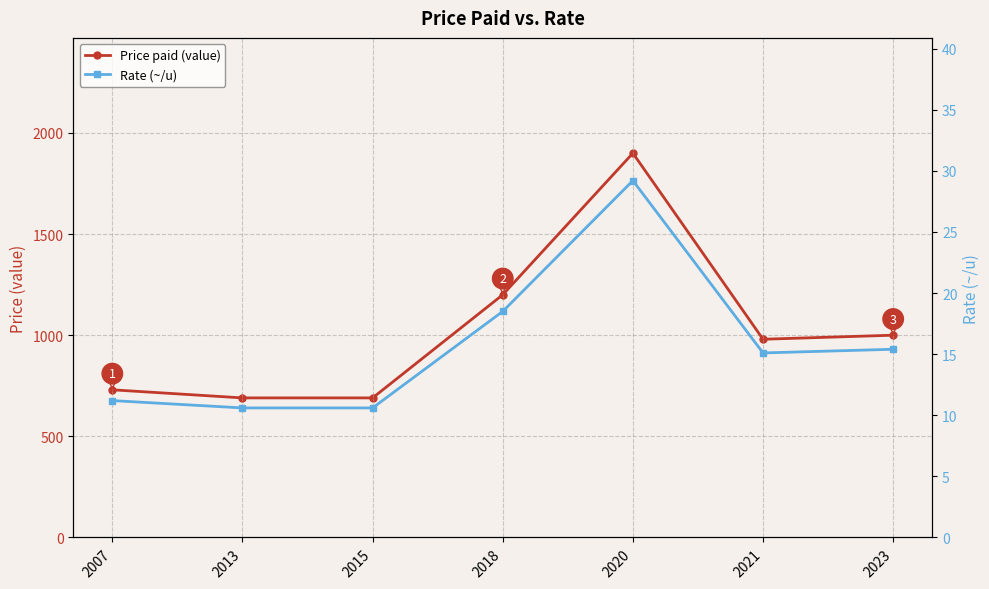

Rank the series by their maximum value, from highest to lowest.

Price paid (value), Rate (~/u)